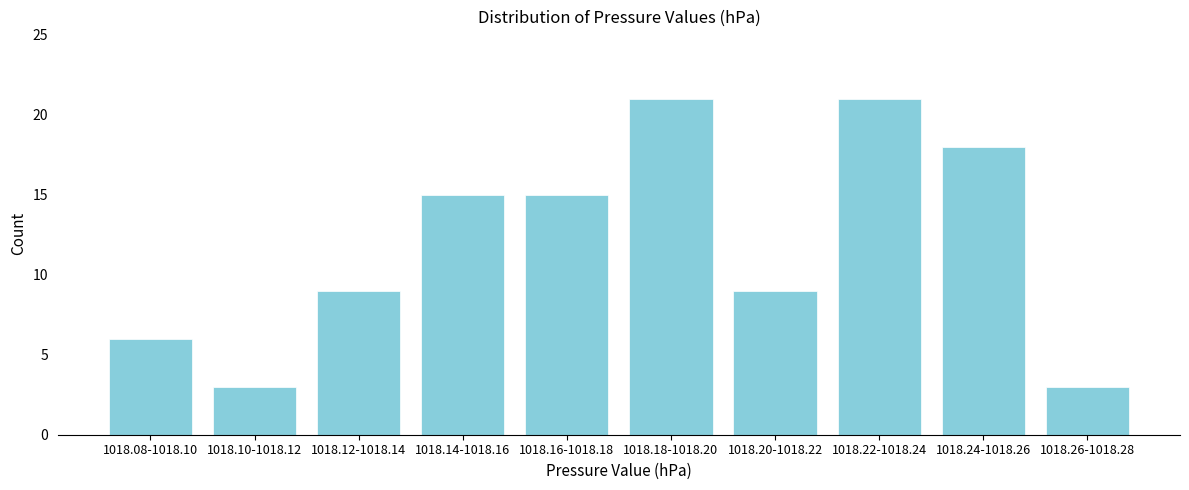

Reading right to left, what are all the values shown in this chart?

3	18	21	9	21	15	15	9	3	6